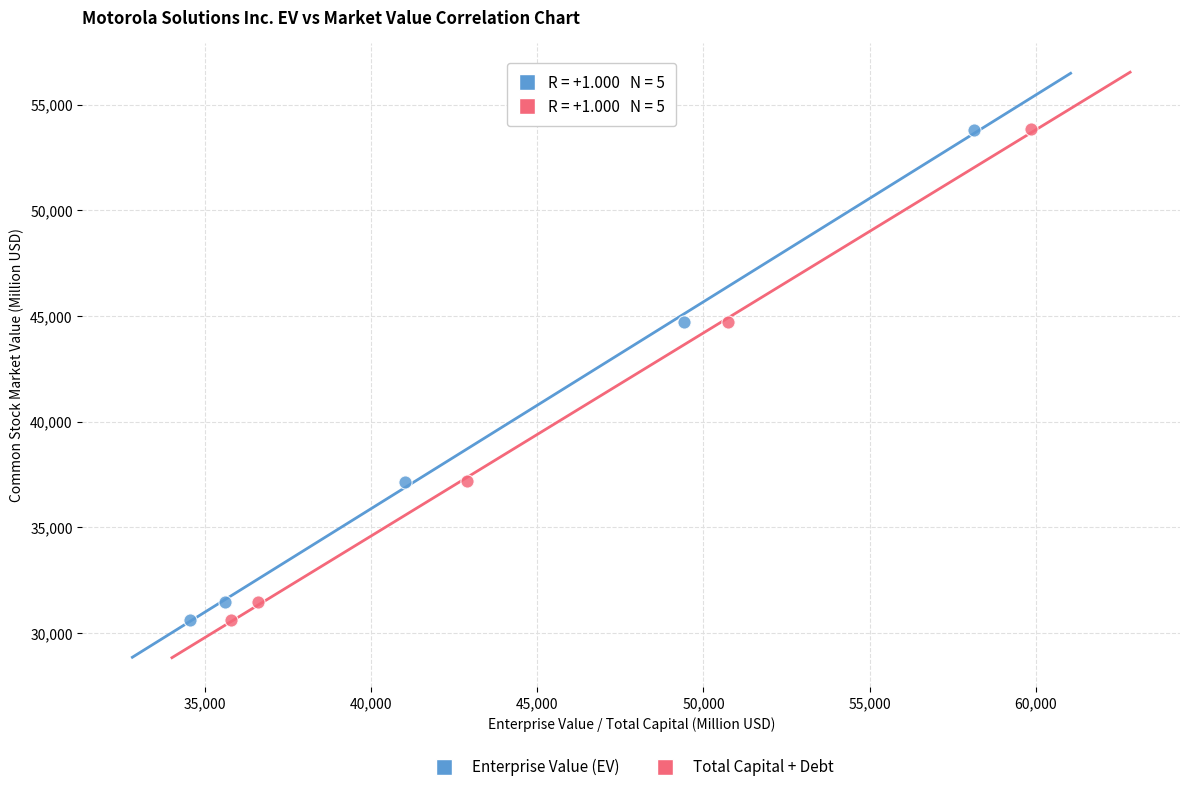

Which series has the largest Y range (max minus min)?

Enterprise Value (EV)